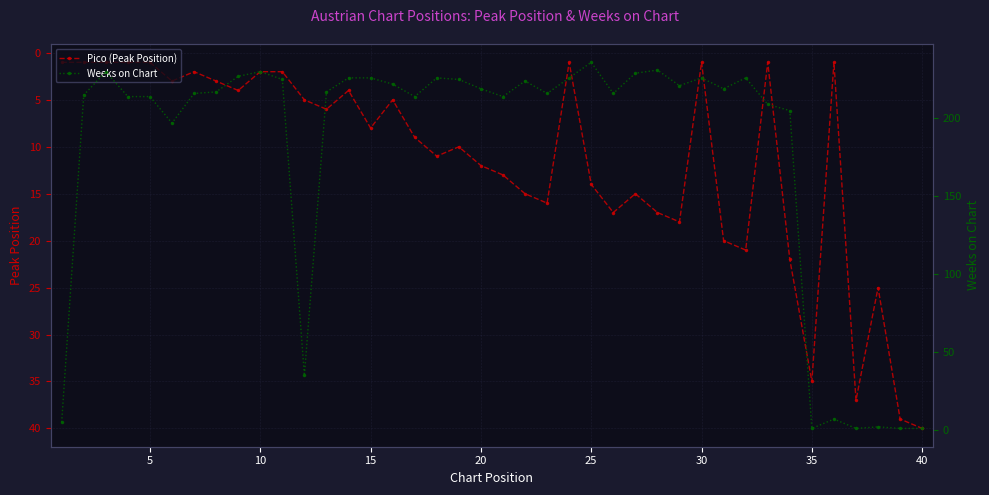

The value of Pico (Peak Position) at 25 is 24. True or false?

False